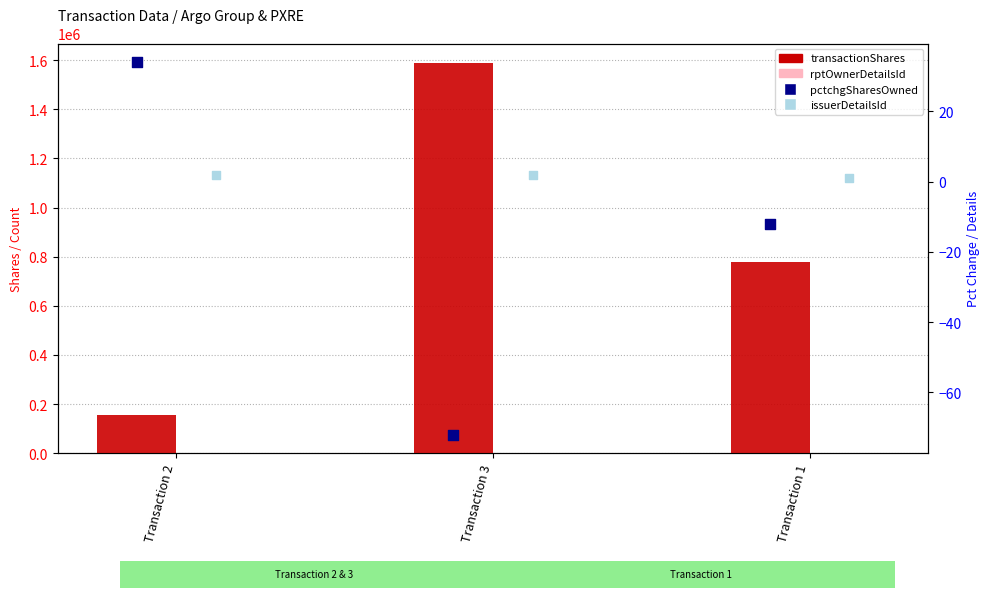

Which series has the widest spread of Y values?

transactionShares